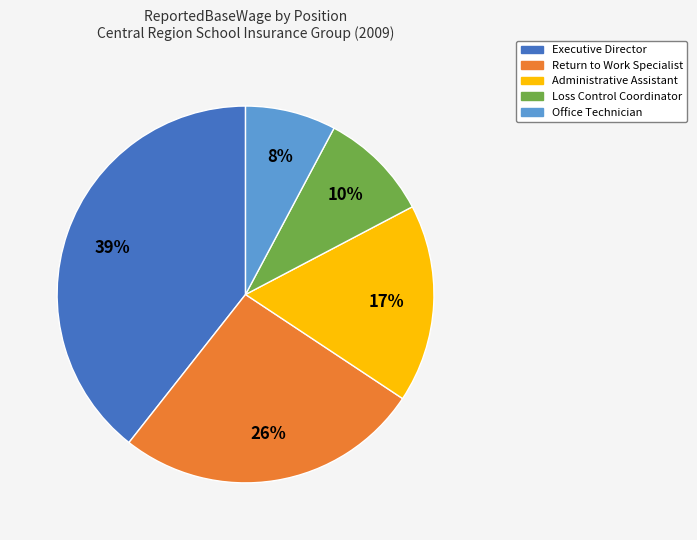

To the nearest percent, what is the average slice percentage?

20%